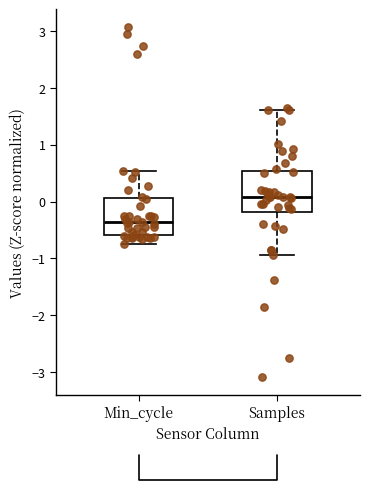

Where does the lower whisker of the box for Samples end on the y-axis? The values are not printed on the chart, so give them approximately, as read against the axis.

-0.9